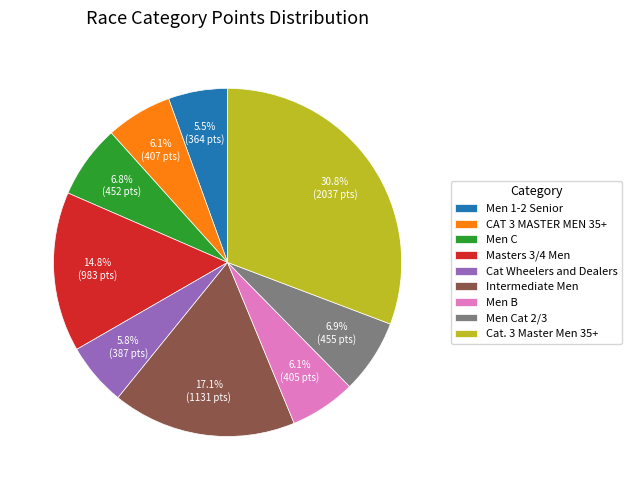

Which slice is the largest?

Cat. 3 Master Men 35+